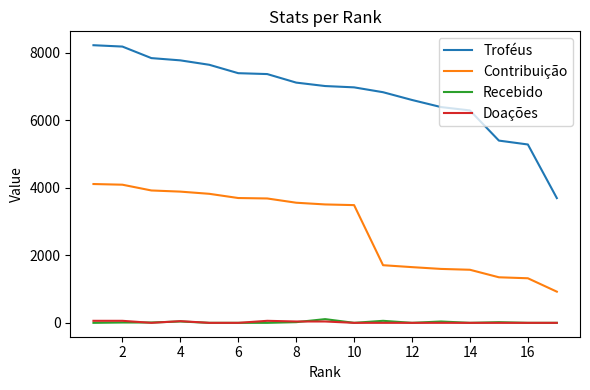

Which series has the largest range (max minus min)?

Troféus